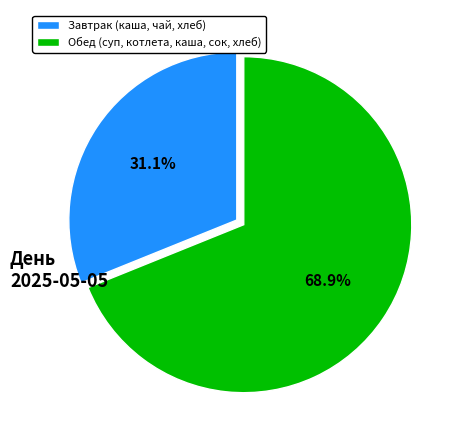

Approximately how many times larger is the value at Завтрак (каша, чай, хлеб) compared to Обед (суп, котлета, каша, сок, хлеб)?

0.5